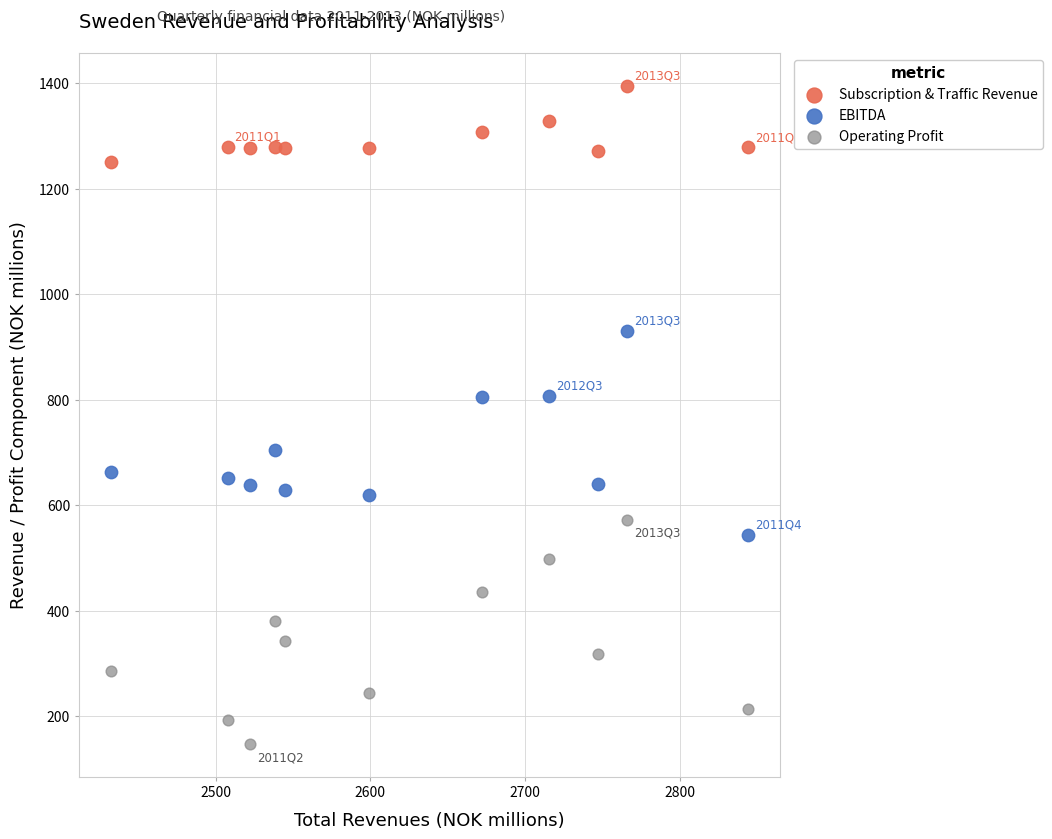

Which series has the widest spread of Y values?

Operating Profit